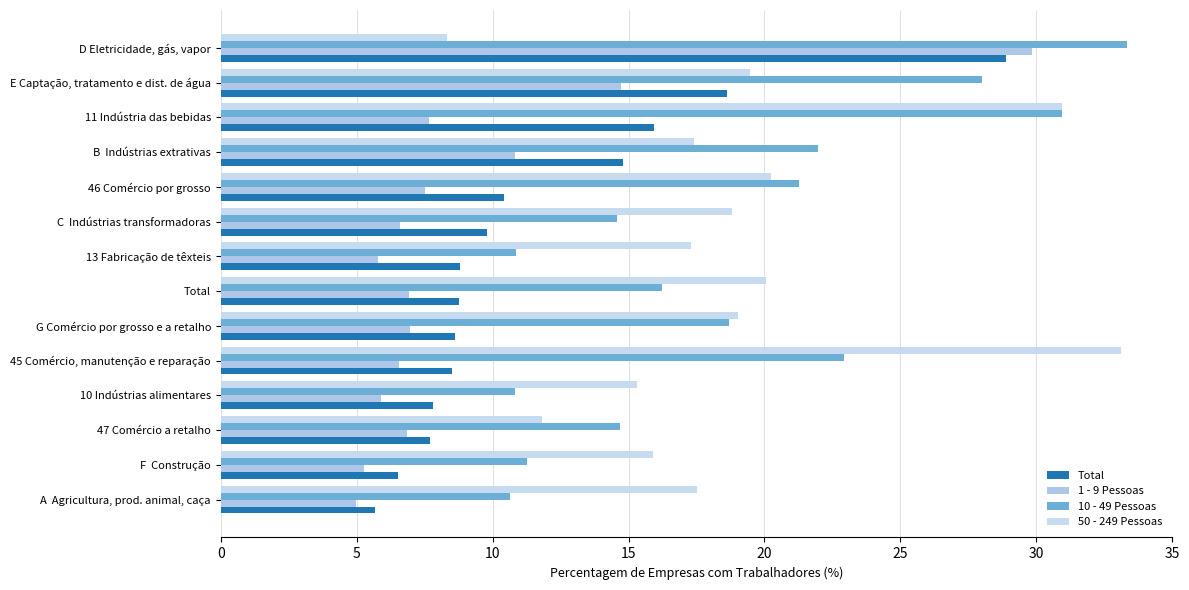

How many categories are shown in the chart?

14